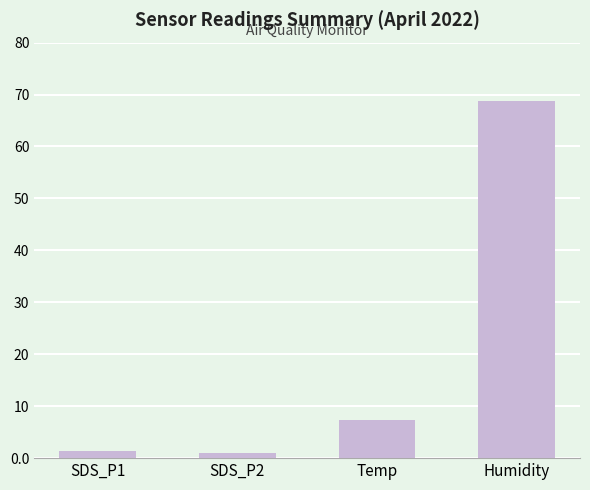

What is the average value?

19.6